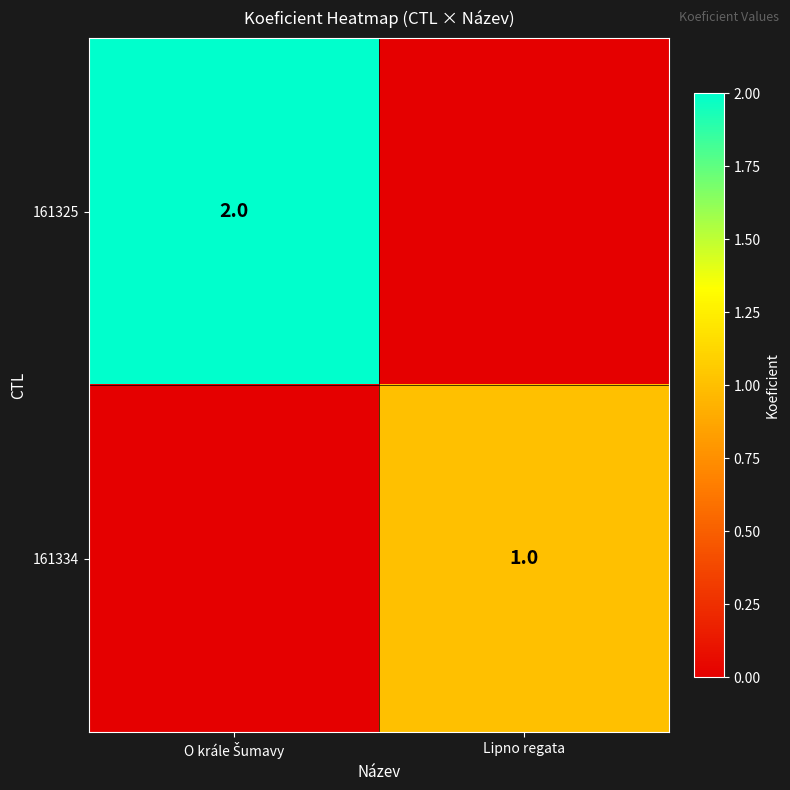

True or false: 161334 has a value of 2 at Lipno regata.

False